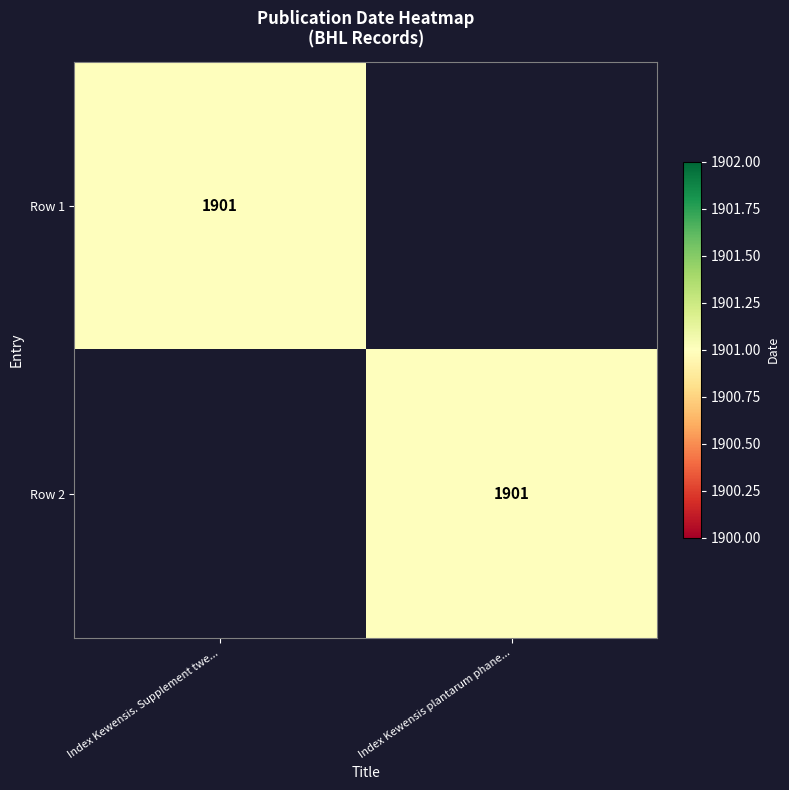

Is it true that Row 2 equals 2690 at Index Kewensis plantarum phane...?

False